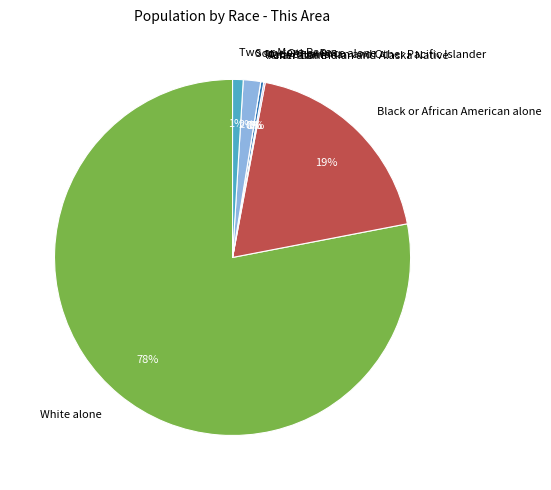

How many segments does this pie chart have?

7